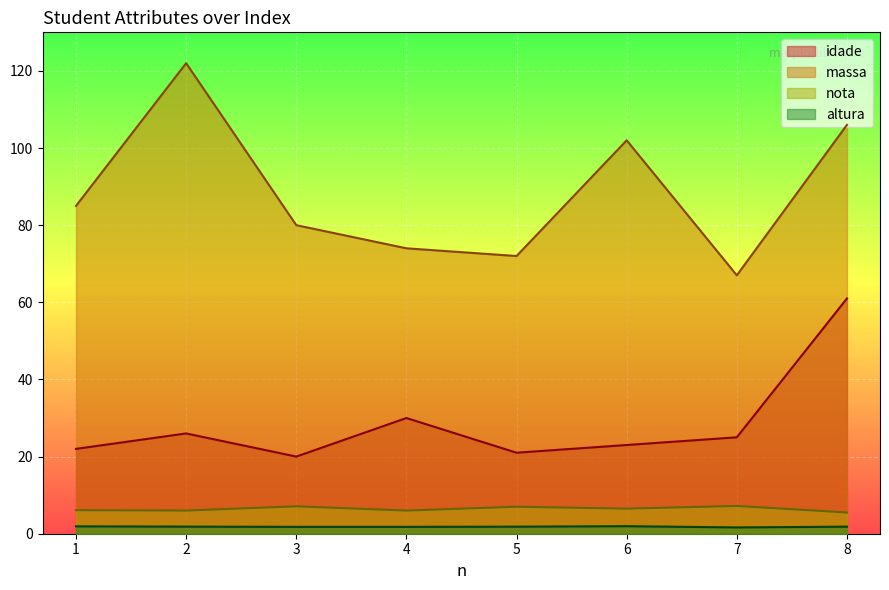

At which category does altura reach its first local peak?

6